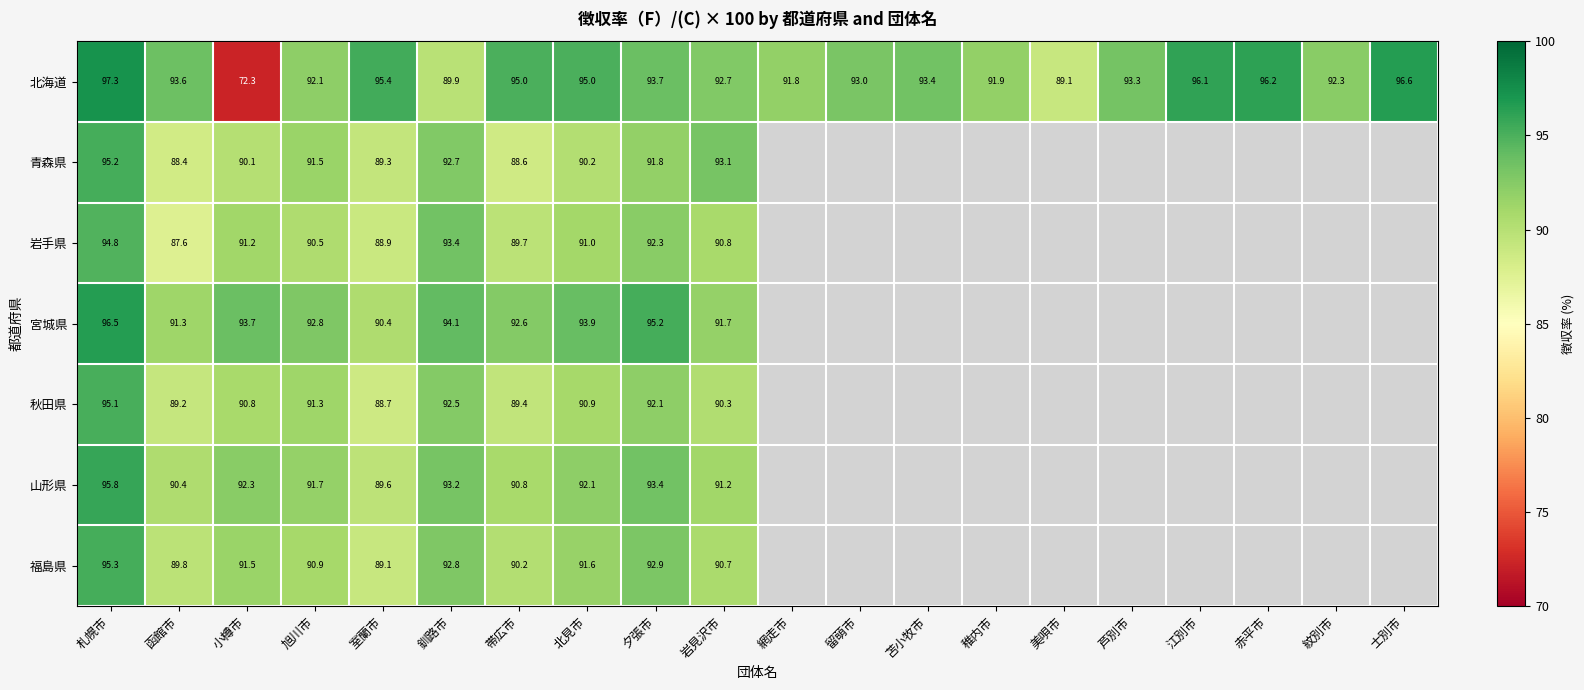

What is the total value across all series at 札幌市?

670.0